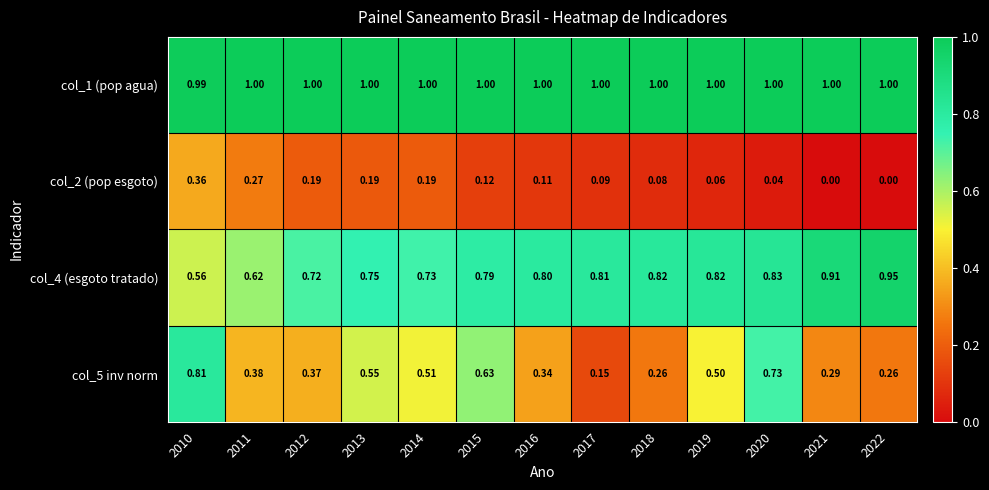

How many data points does each series have?

13